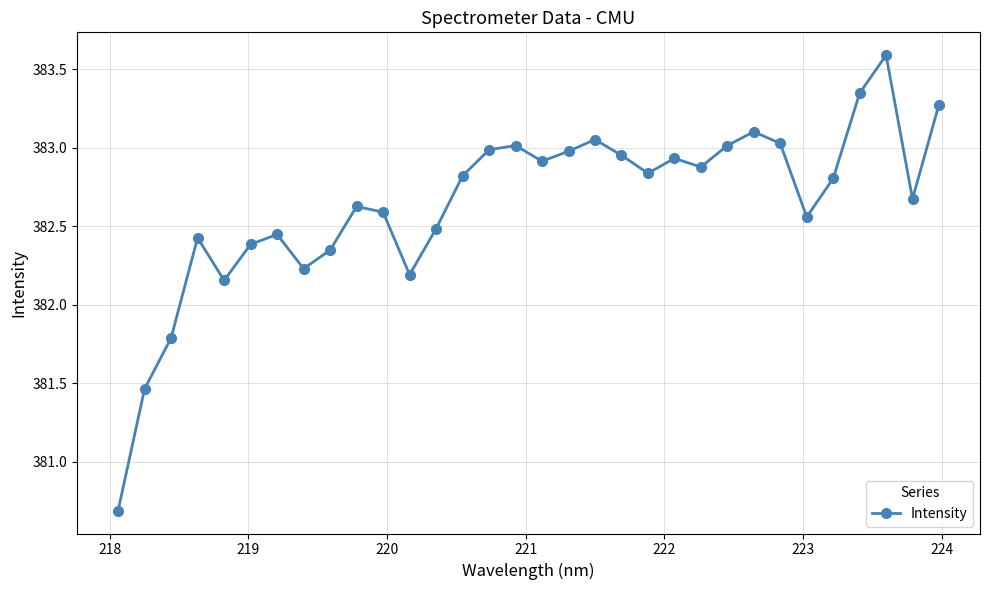

What is the minimum value shown in the chart?

380.7